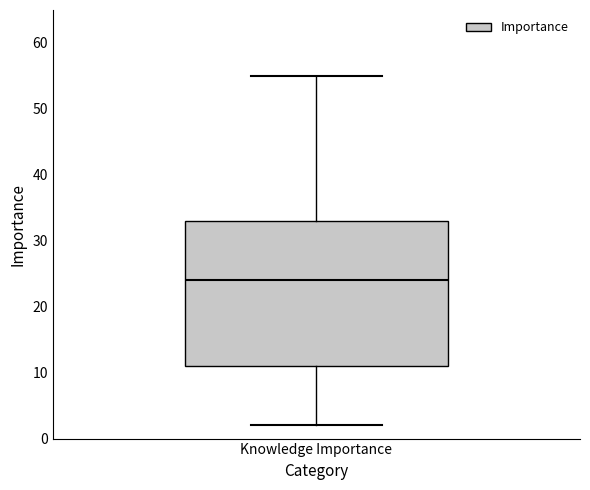

Transcribe this box plot: give where the median line is, the range the box spans, and where the two whiskers end, as read against the y-axis. The values are not printed on the chart, so give them approximately, as read against the axis.

median 24, box 11 to 33, whiskers 2 to 55